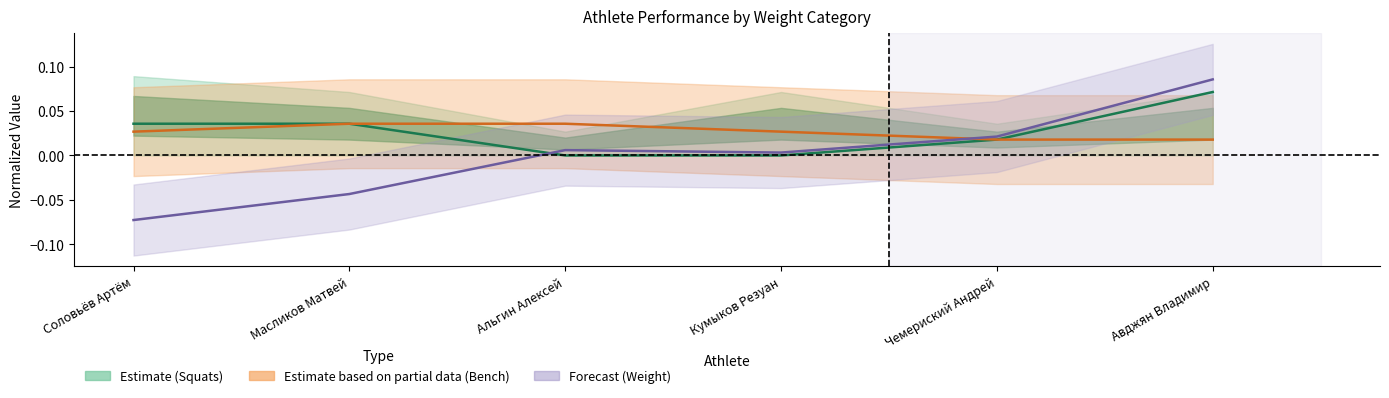

Reading right to left, transcribe all the data shown in this chart.

Estimate (Squats): Авджян Владимир=0.1	Чемериский Андрей=0.0	Кумыков Резуан=0.0	Альгин Алексей=0.0	Масликов Матвей=0.0	Соловьёв Артём=0.0
Partial (Bench): Авджян Владимир=0.0	Чемериский Андрей=0.0	Кумыков Резуан=0.0	Альгин Алексей=0.0	Масликов Матвей=0.0	Соловьёв Артём=0.0
Forecast (Weight): Авджян Владимир=0.1	Чемериский Андрей=0.0	Кумыков Резуан=0.0	Альгин Алексей=0.0	Масликов Матвей=-0.0	Соловьёв Артём=-0.1